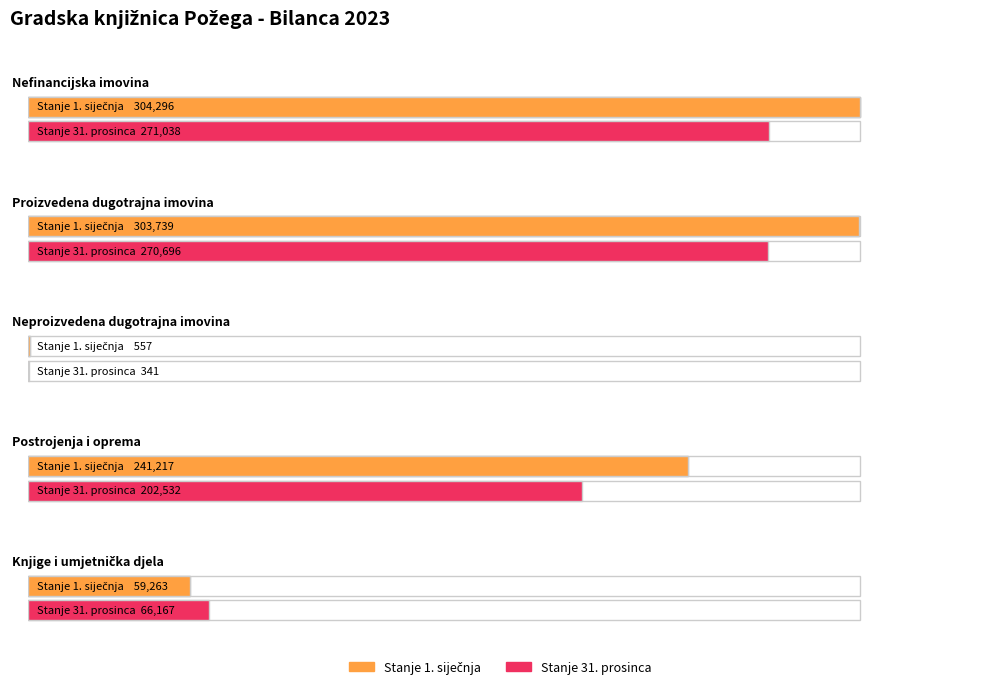

Which series has the largest total across all categories?

Stanje 1. siječnja